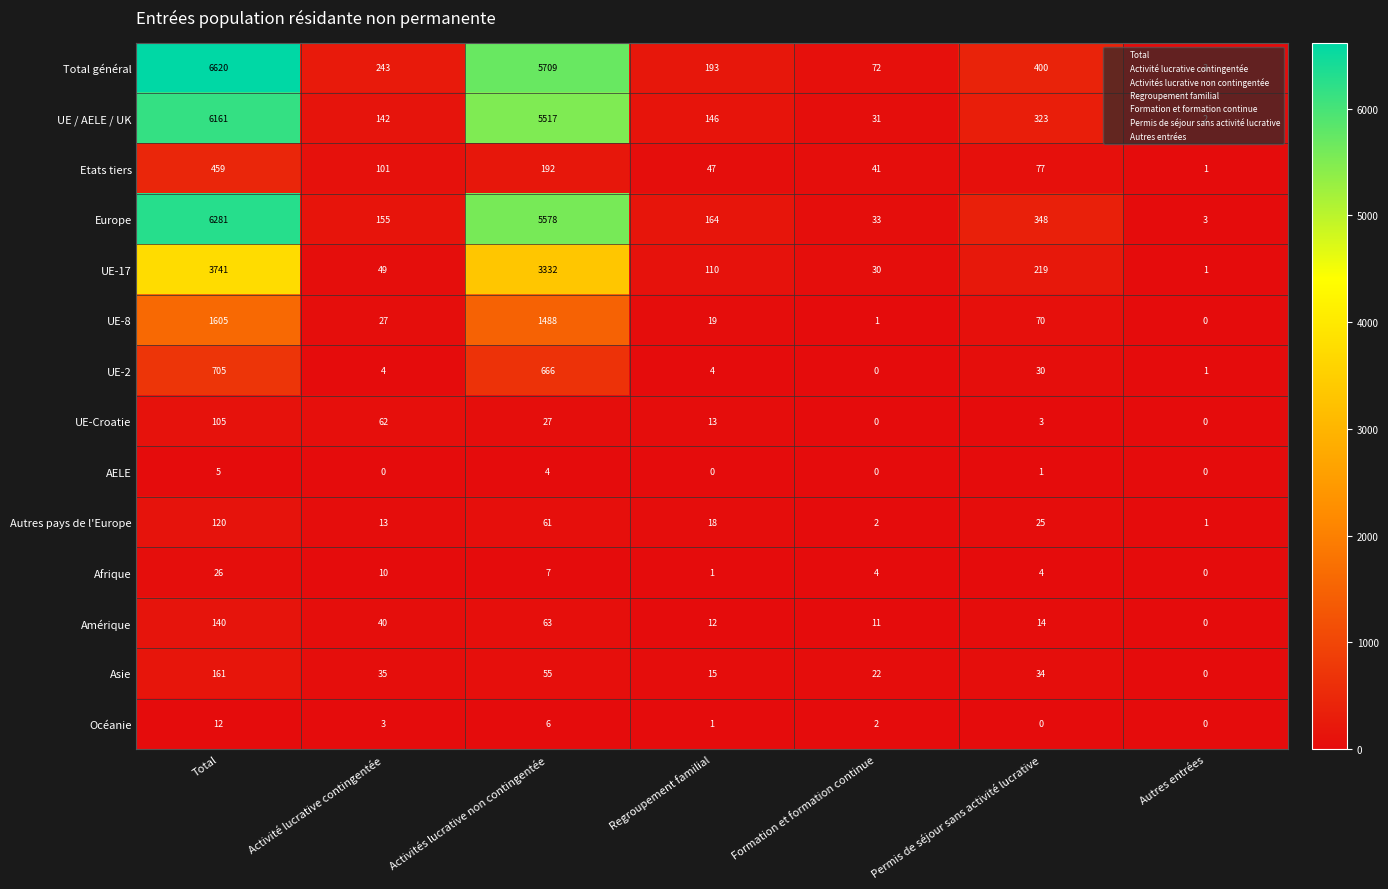

Which series has the widest spread of values?

Total général